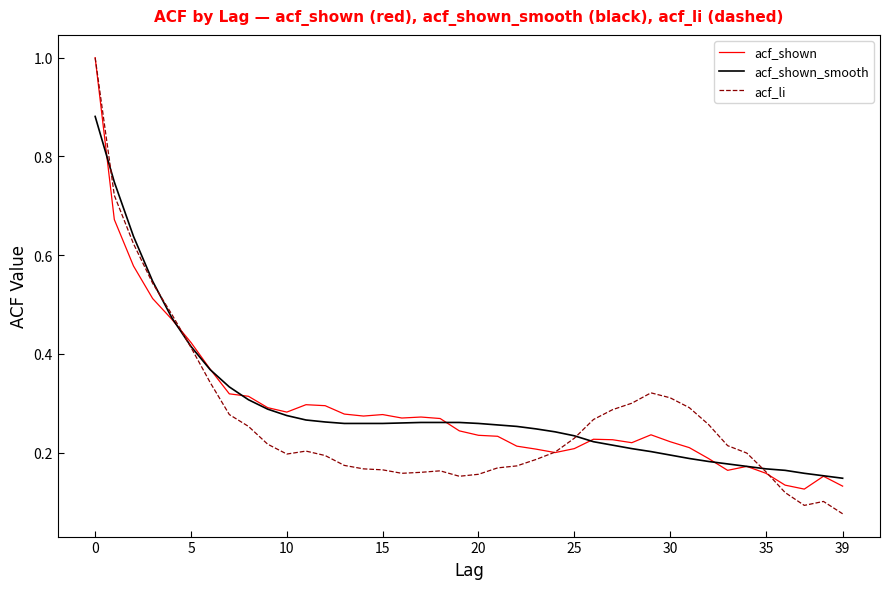

How many acf_shown_smooth values are between 0 and 1?

40